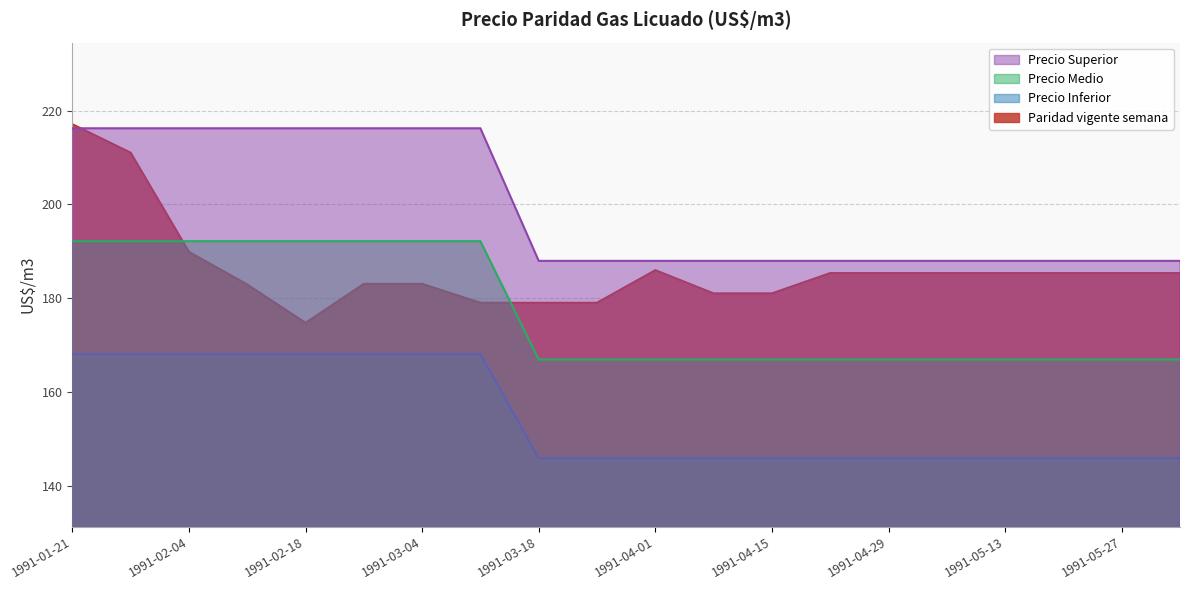

Which series has the widest spread of values?

Paridad vigente semana